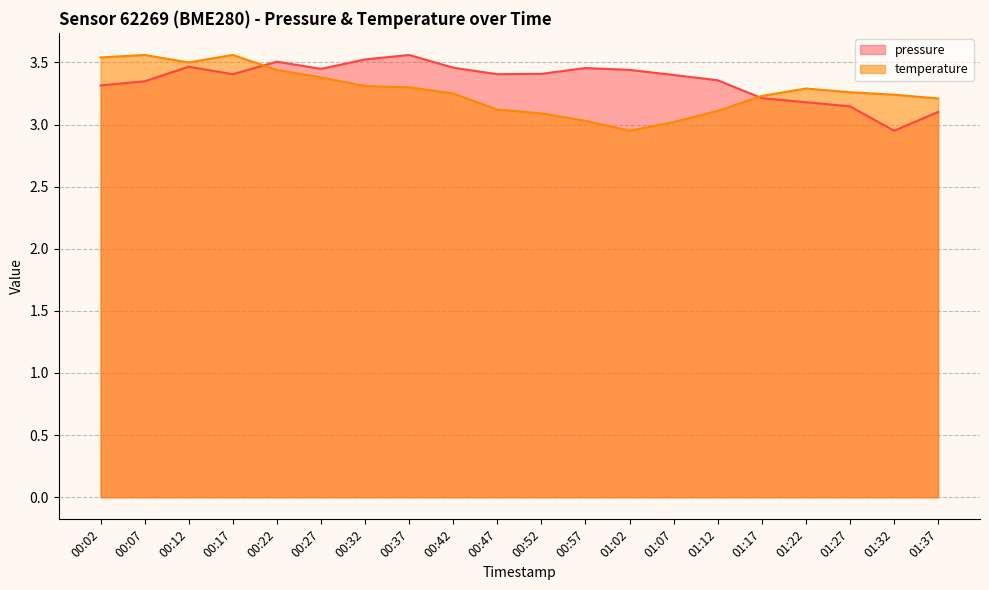

What is the difference between the maximum and second lowest values in the temperature series?

0.5